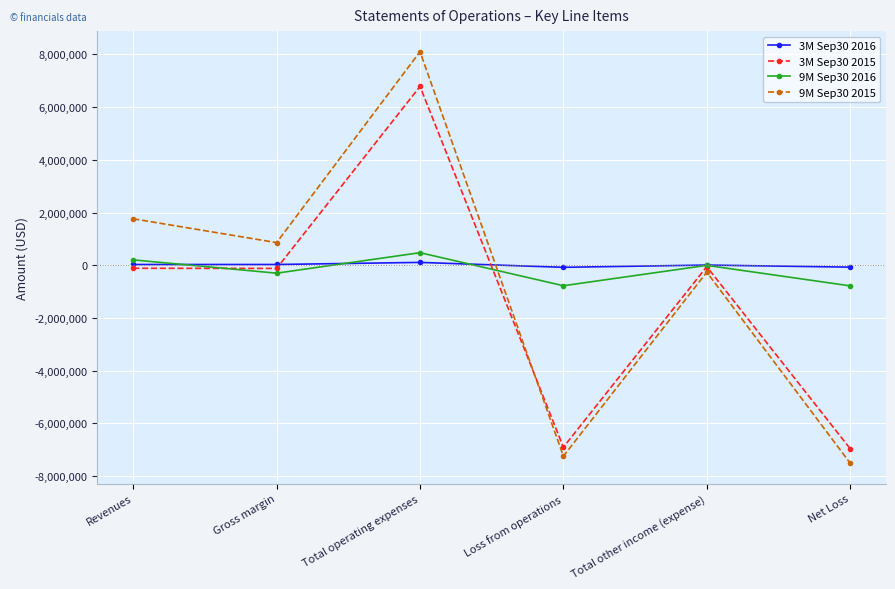

Where does the 9M Sep30 2016 series first go above -4767?

Revenues